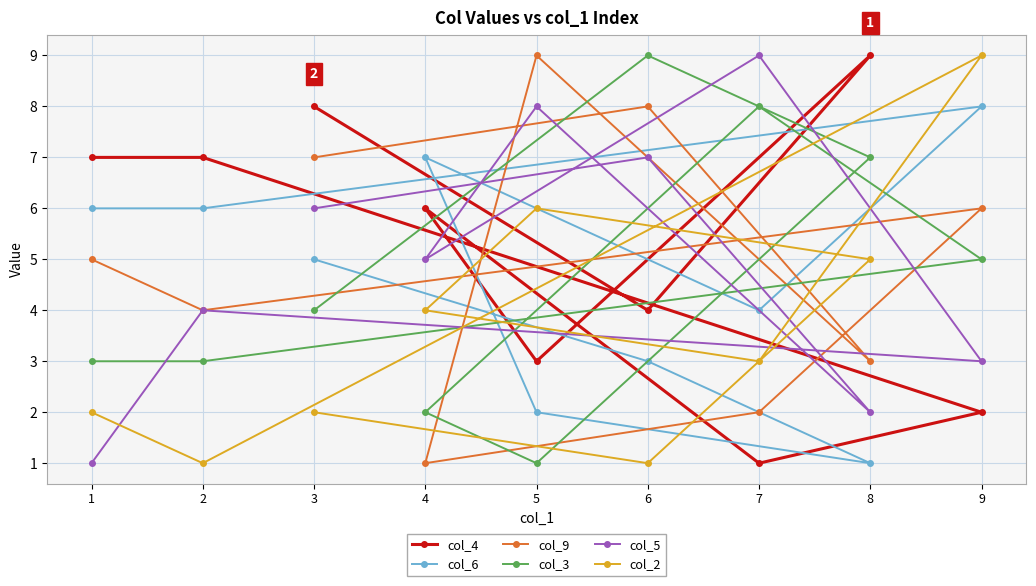

What is the sum of the col_6 values at 8 and 9?

9